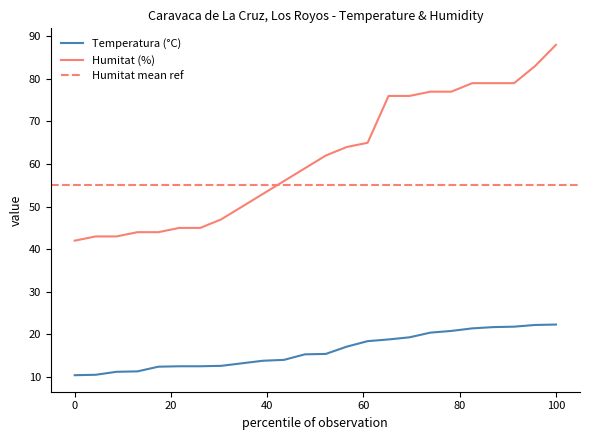

The value of Temperatura (°C) at 100 is 6.0. True or false?

False